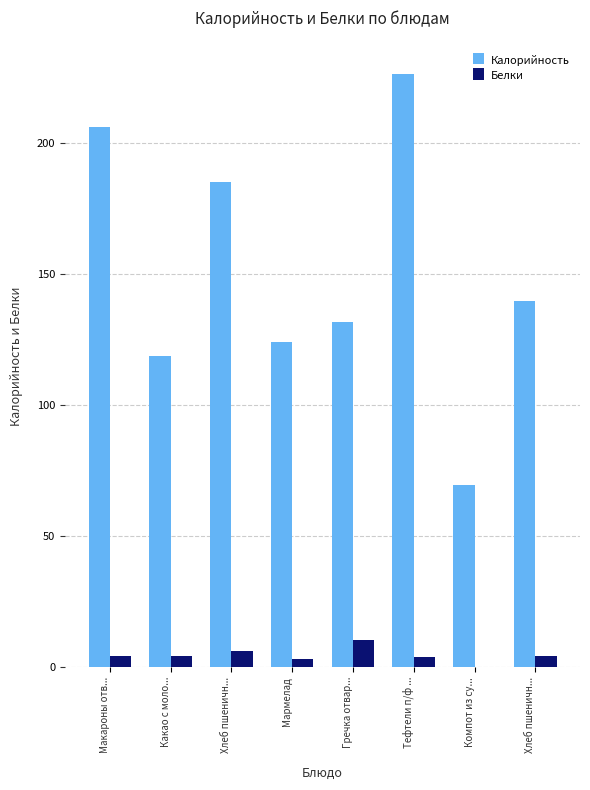

Reading left to right, extract all data points from this chart.

Калорийность: Макароны отв...=206.3	Какао с моло...=118.6	Хлеб пшеничн...=185.3	Мармелад=124.0	Гречка отвар...=131.6	Тефтели п/ф ...=226.3	Компот из су...=69.4	Хлеб пшеничн...=139.7
Белки: Макароны отв...=4.4	Какао с моло...=4.2	Хлеб пшеничн...=6.3	Мармелад=3.0	Гречка отвар...=10.5	Тефтели п/ф ...=4.0	Компот из су...=0.2	Хлеб пшеничн...=4.2